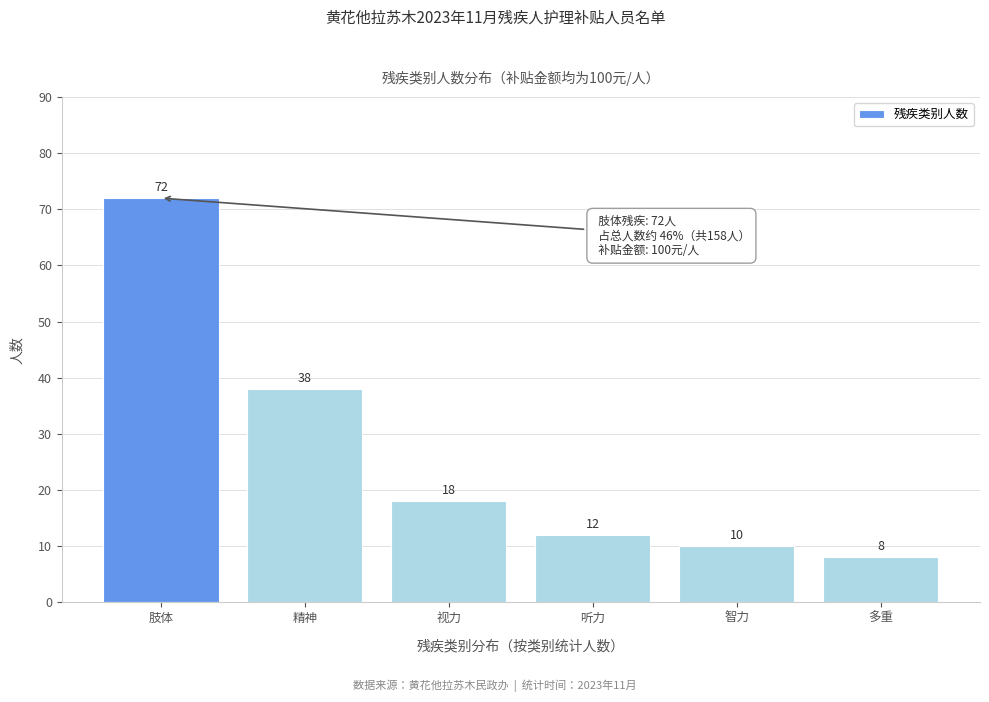

Reading left to right, what are all the values shown in this chart?

肢体=72	精神=38	视力=18	听力=12	智力=10	多重=8